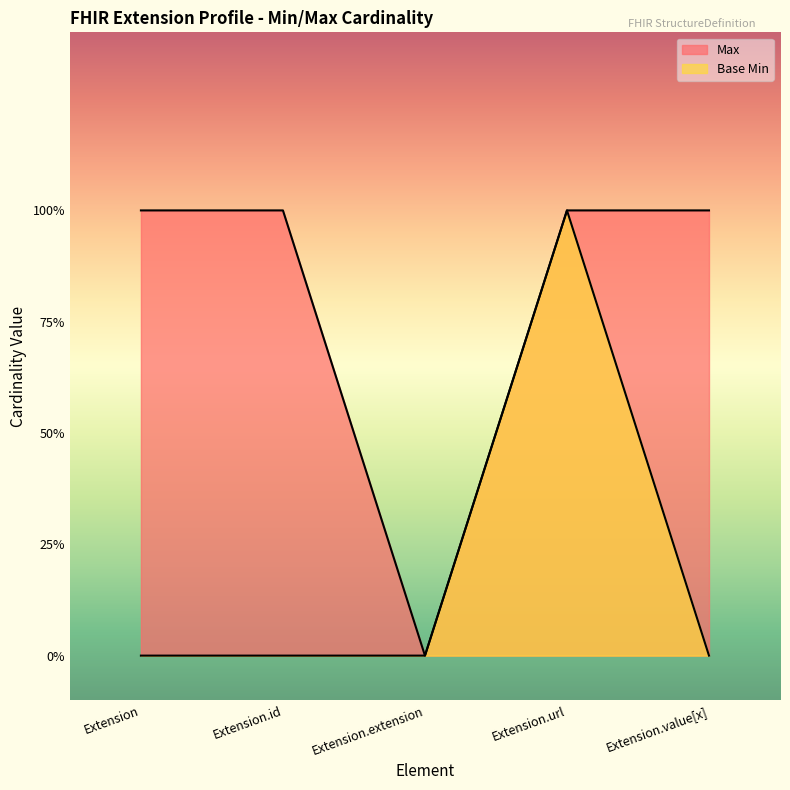

What is the label of the 5th point from the left?

Extension.value[x]